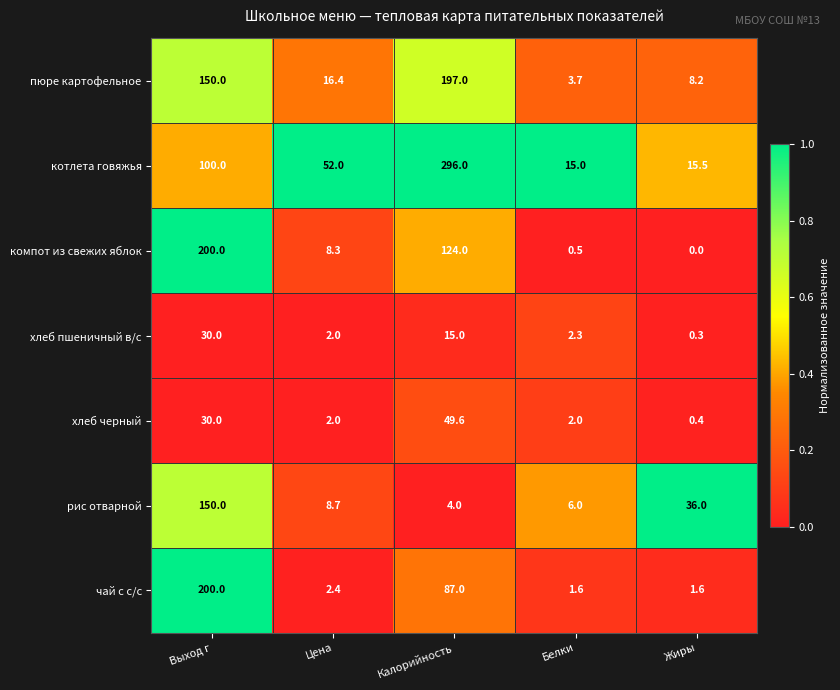

Rank the series at Белки from highest to lowest value.

котлета говяжья, рис отварной, пюре картофельное, хлеб пшеничный в/с, хлеб черный, чай с с/с, компот из свежих яблок